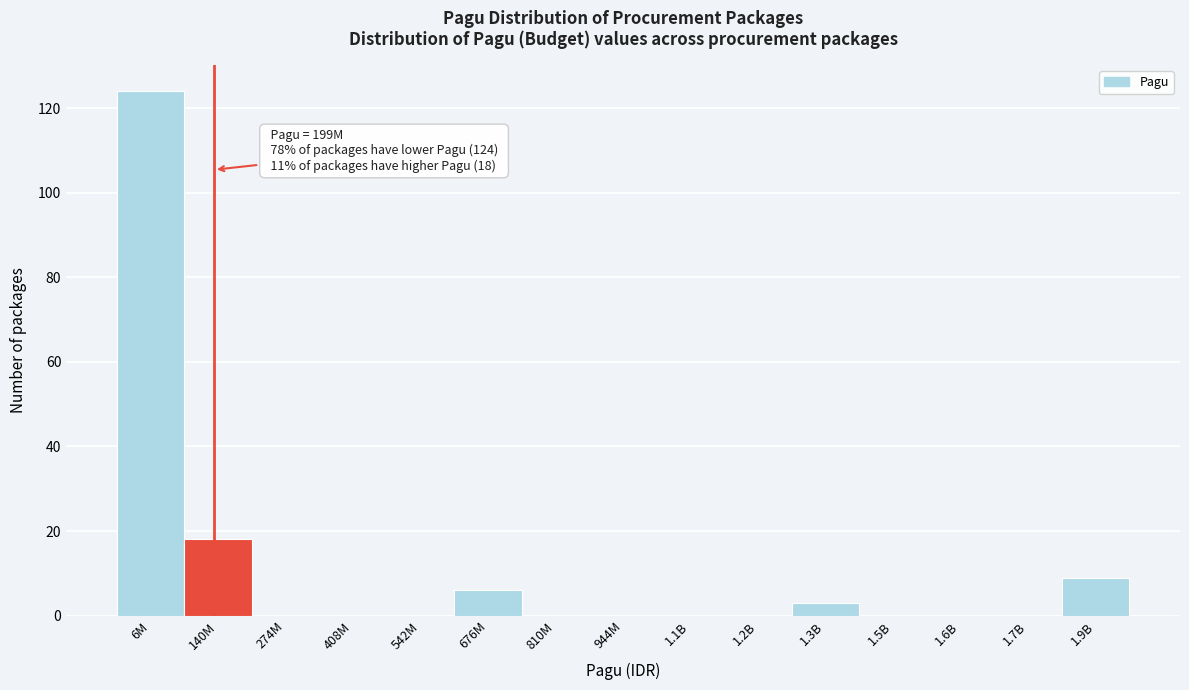

Reading left to right, list all the values displayed in this chart.

6M=124	140M=18	274M=0	408M=0	542M=0	676M=6	810M=0	944M=0	1.1B=0	1.2B=0	1.3B=3	1.5B=0	1.6B=0	1.7B=0	1.9B=9